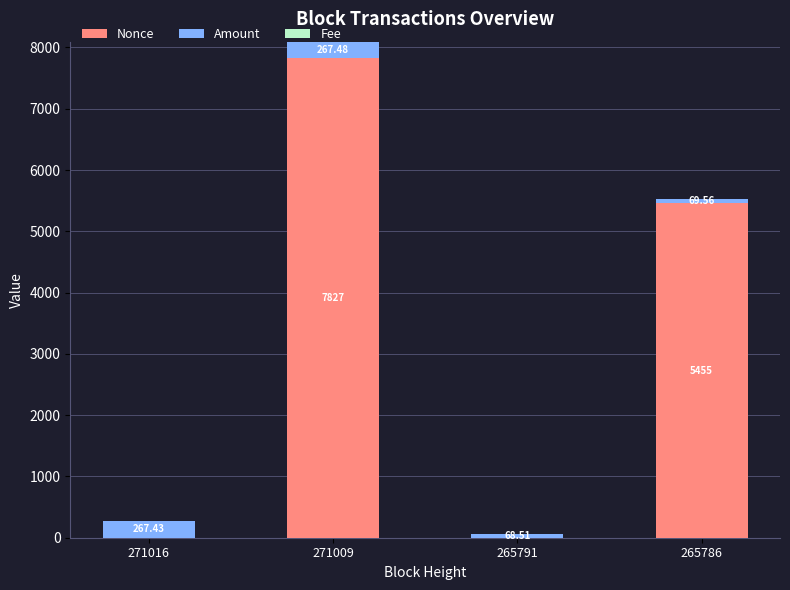

Are the bars horizontal?

No